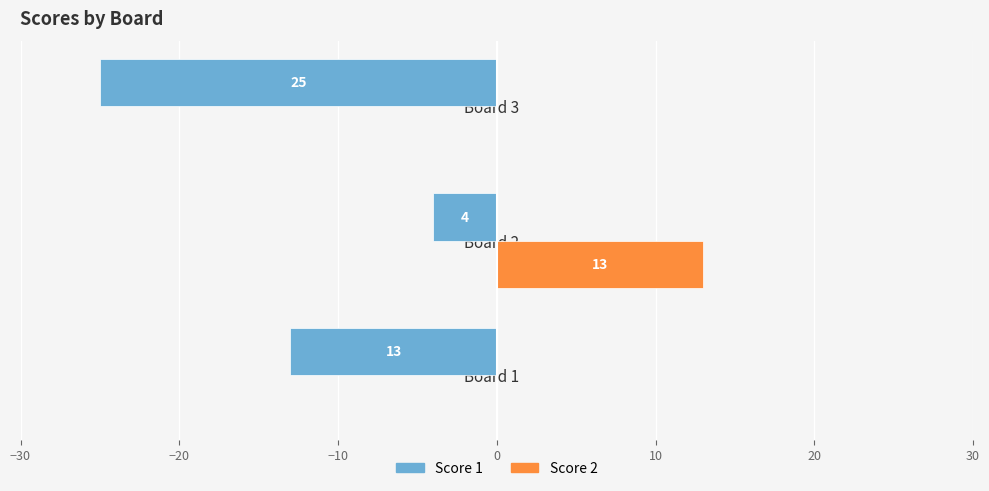

Which series changed the most between Board 1 and Board 2?

Score 2